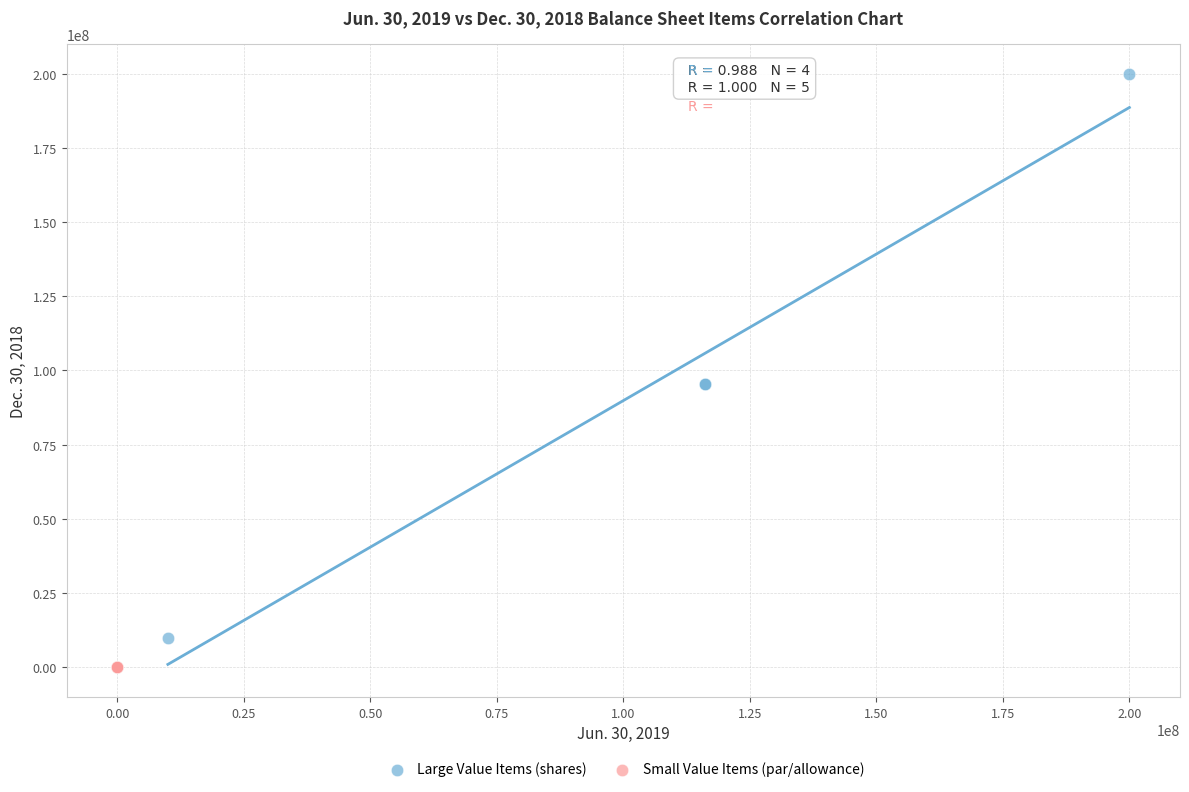

Which series reaches the maximum Y coordinate?

Large Value Items (shares)